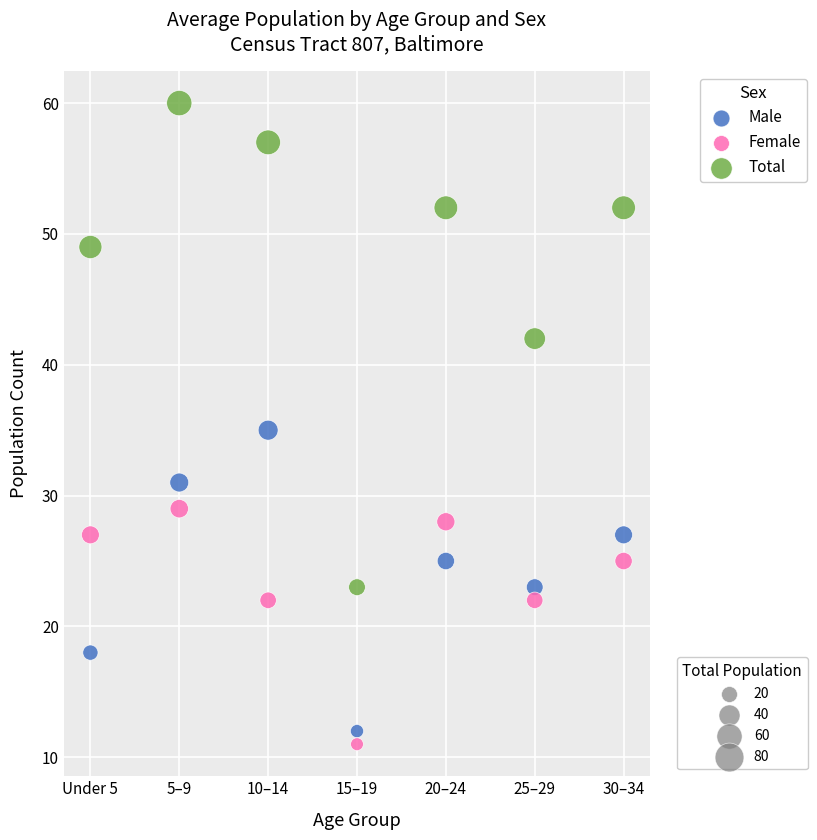

Across all data points, what is the range of Y values (max minus min)?

49